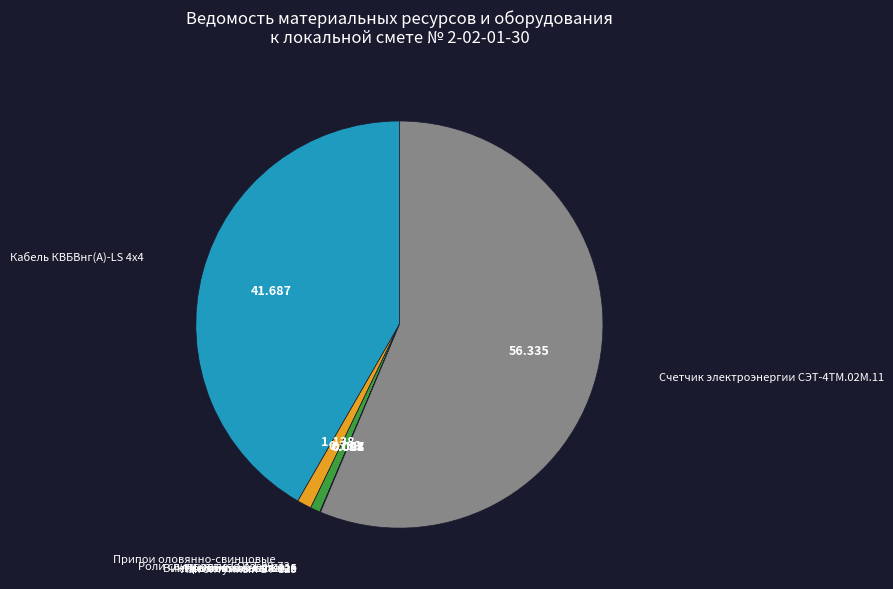

Is there a majority slice in this chart?

Yes